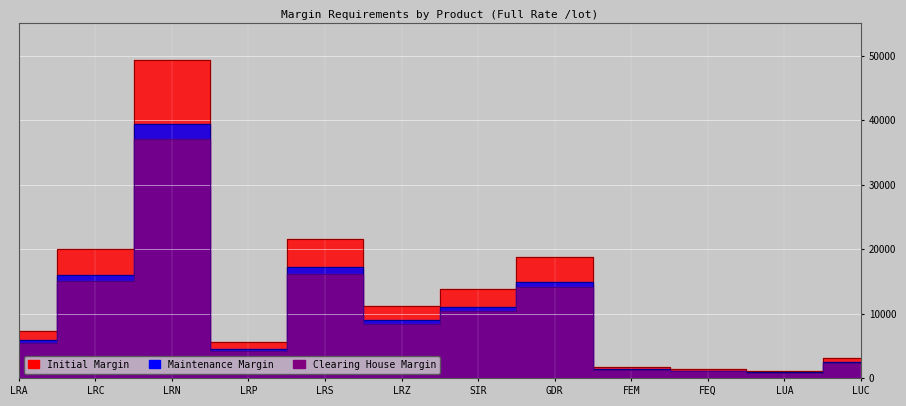

What is the difference between the Clearing House values at GDR and LRS?

2140